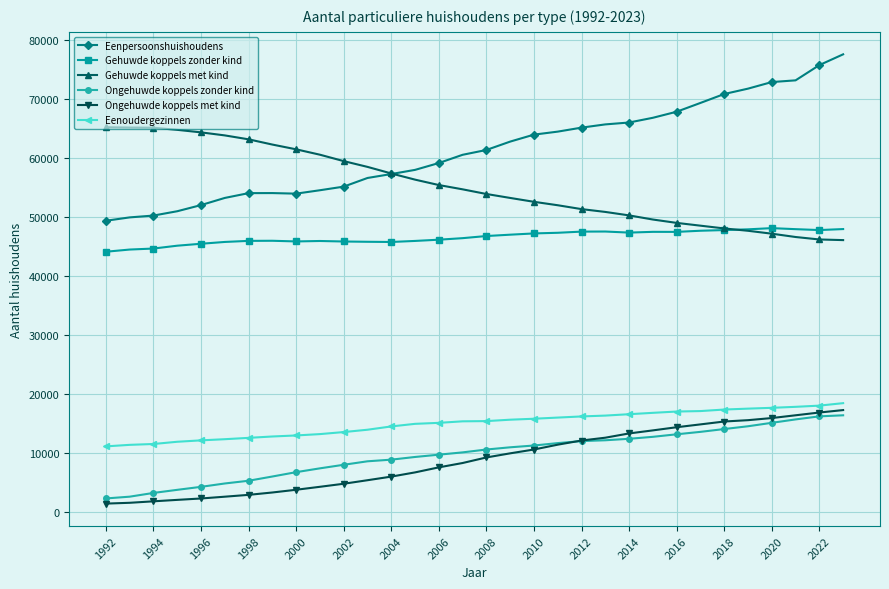

What is the value of the Ongehuwde koppels zonder kind point at the 21st from the left?

12042